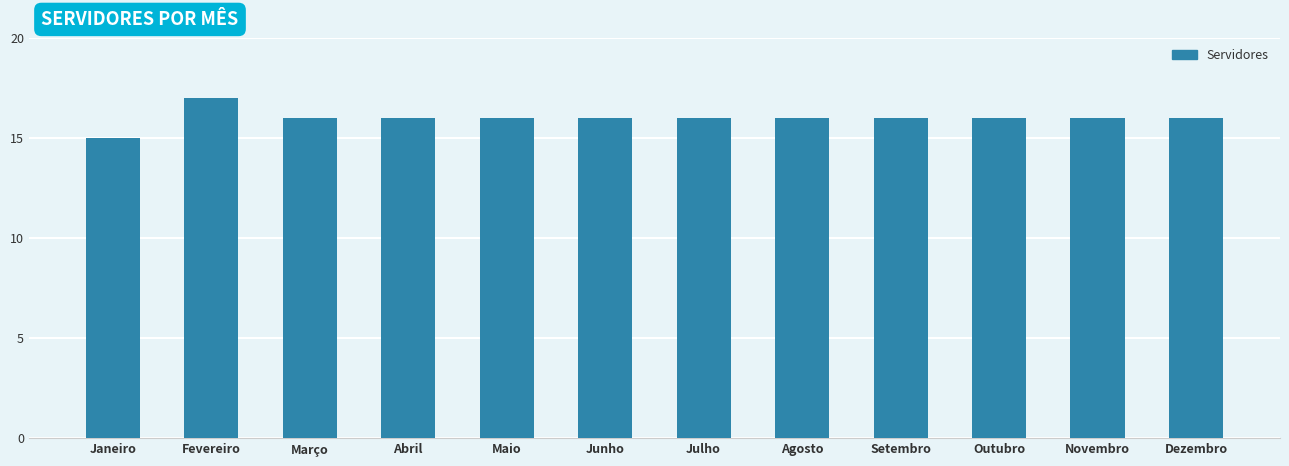

At which category does the chart reach its peak across all series?

Fevereiro